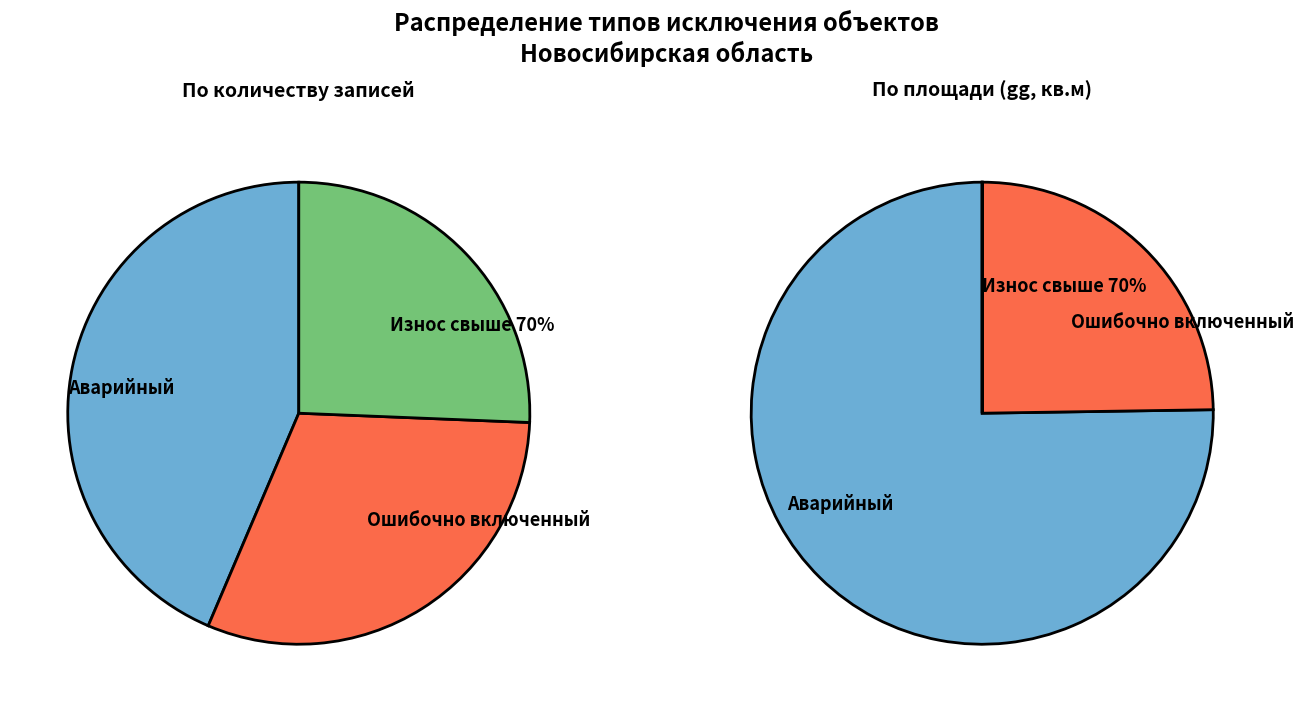

Does any single category account for the majority?

No